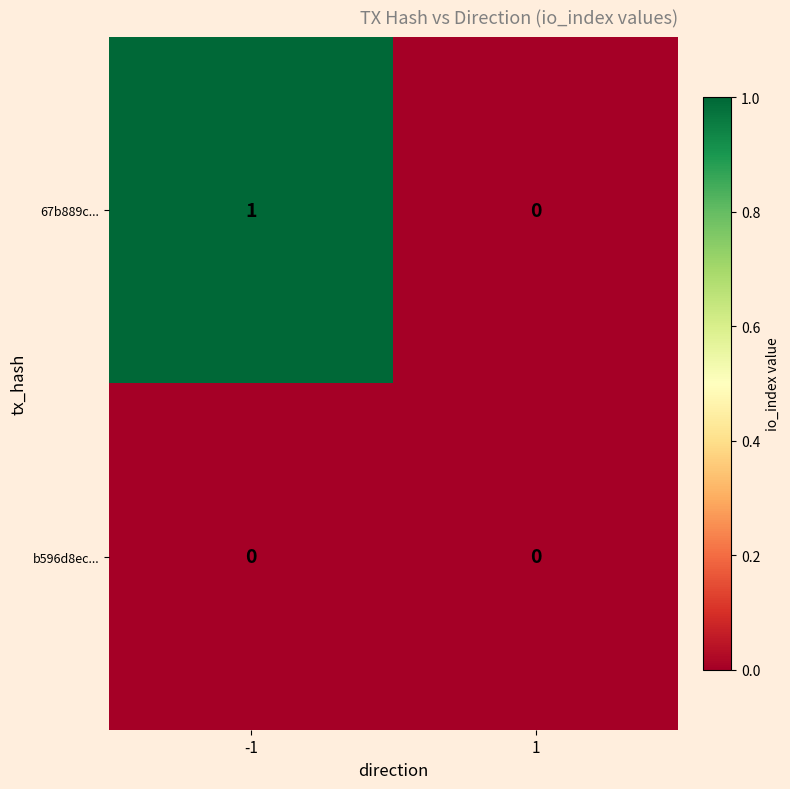

The value of 67b889c... at -1 is 1. True or false?

True